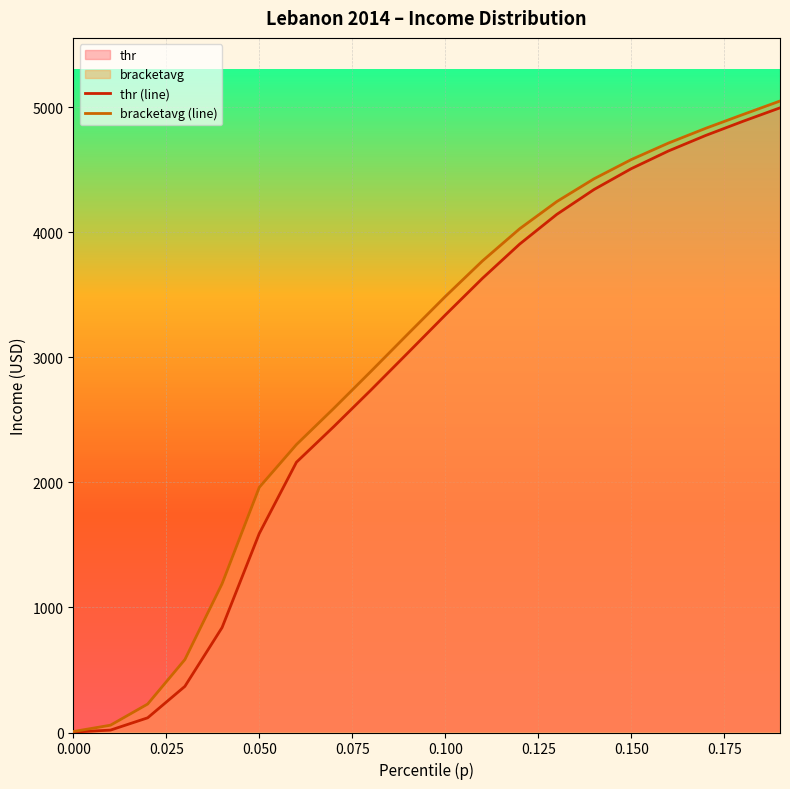

What is the maximum value shown in the chart?

5050.1